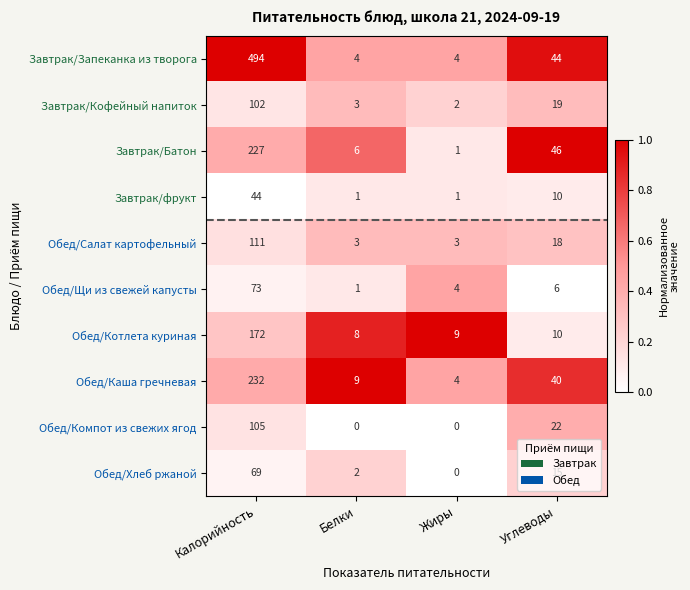

The value of Обед/Каша гречневая at Углеводы is 40. True or false?

True